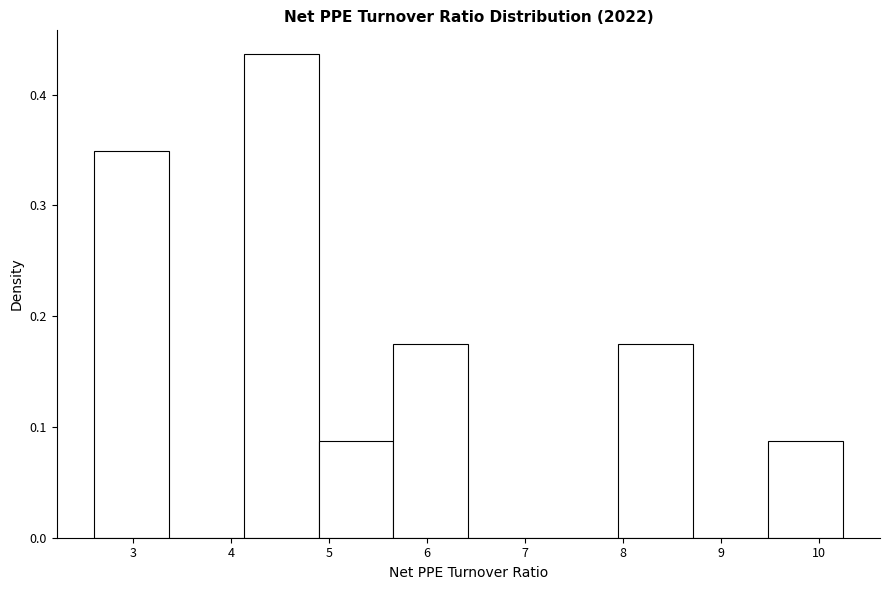

Over which range of the x-axis is the bar tallest?

4.1 to 4.9